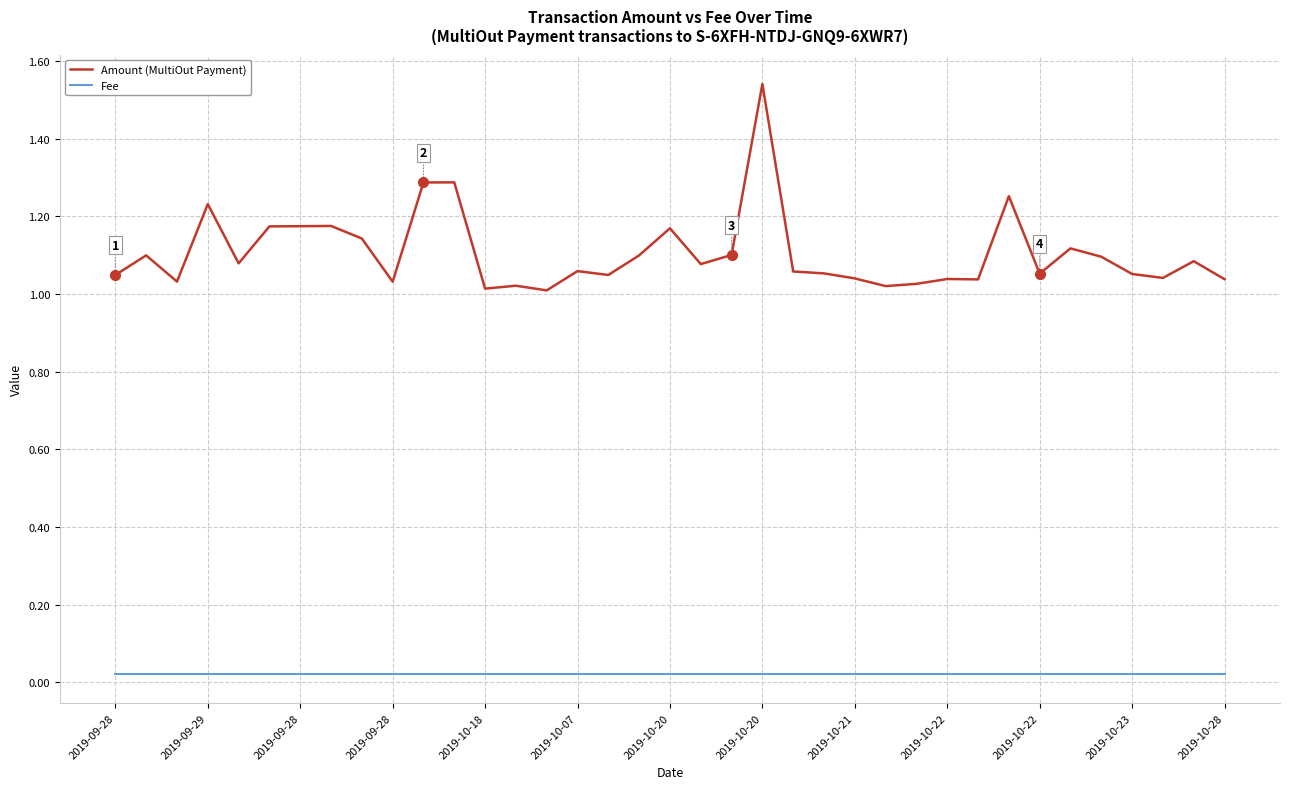

True or false: Amount (MultiOut Payment) and Fee cross at least once.

False